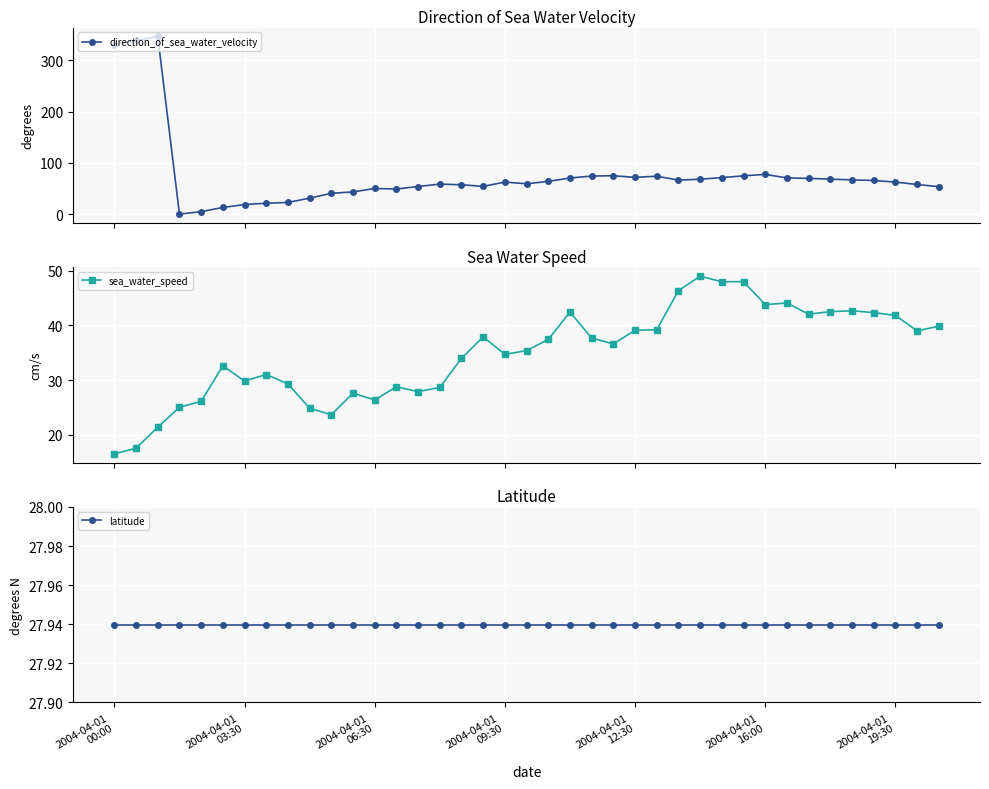

How many values in the sea_water_speed series exceed 36?

20